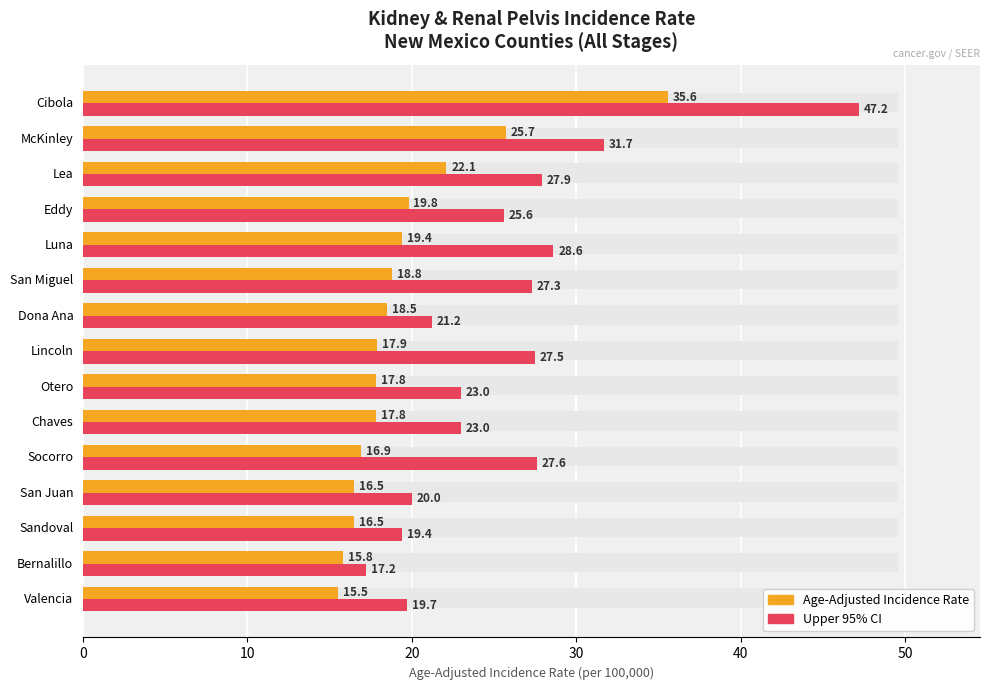

How many values in the Upper 95% CI series exceed 25?

8